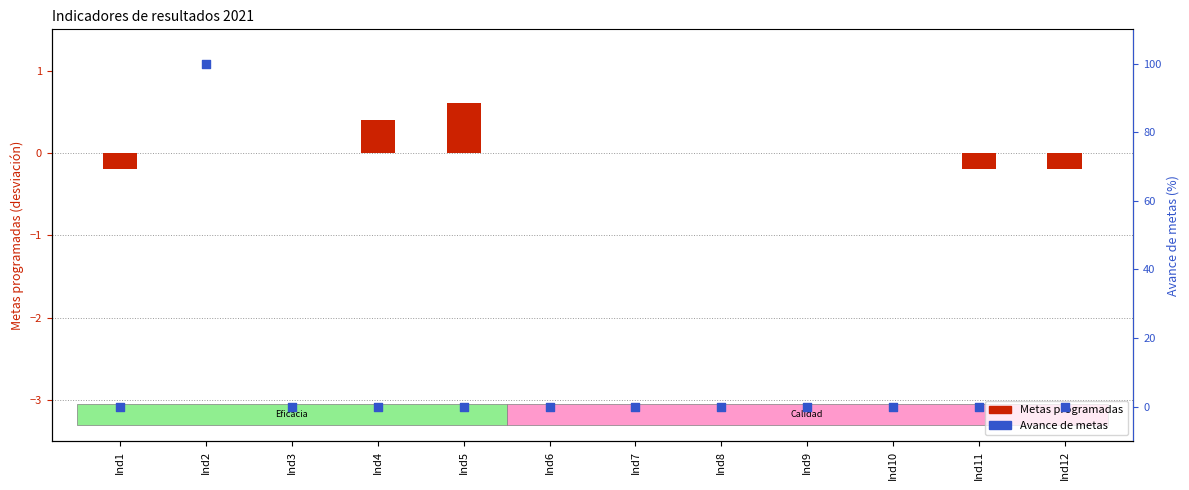

At how many categories does at least one series exceed 16?

1